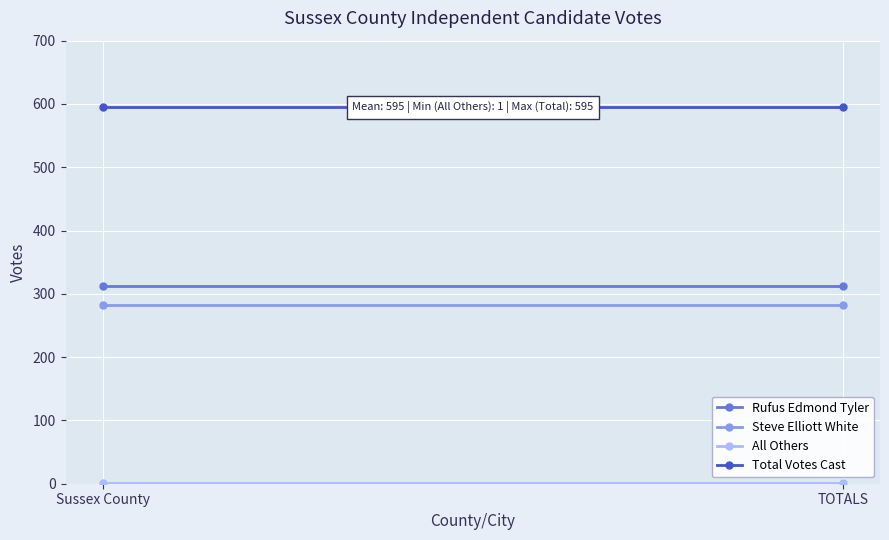

Rank the series by their maximum value, from highest to lowest.

Total Votes Cast, Rufus Edmond Tyler, Steve Elliott White, All Others